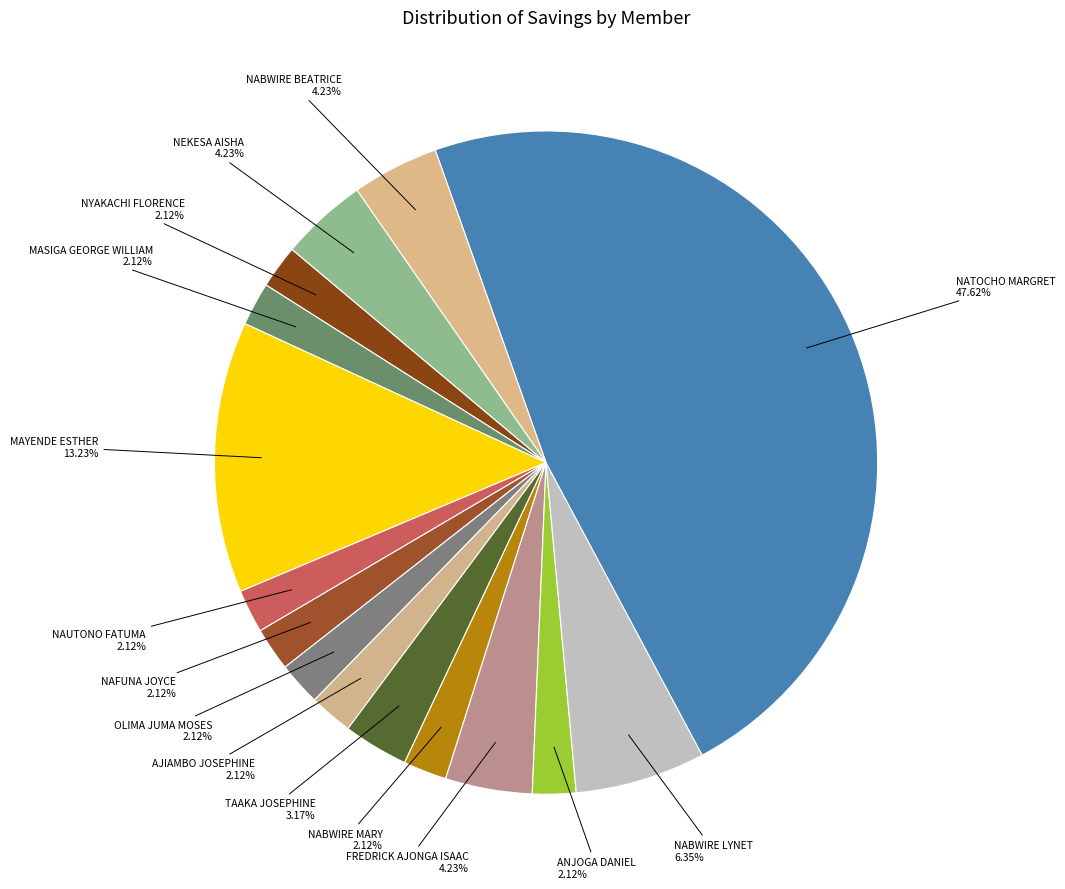

How many segments does this pie chart have?

15